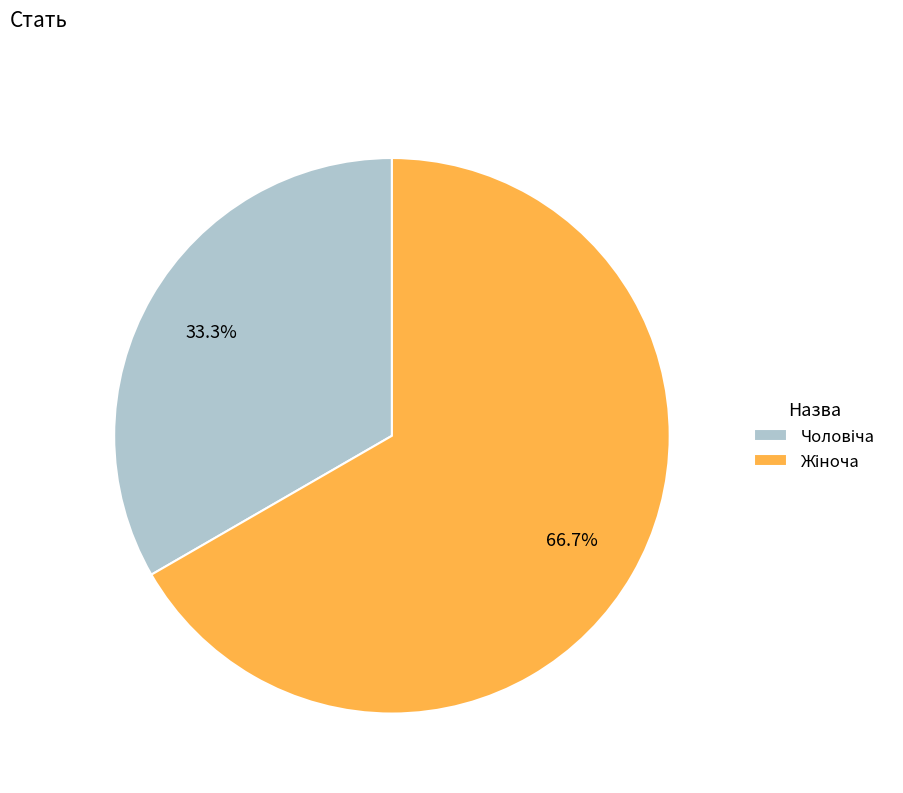

To the nearest percent, what portion does Жіноча represent?

67%